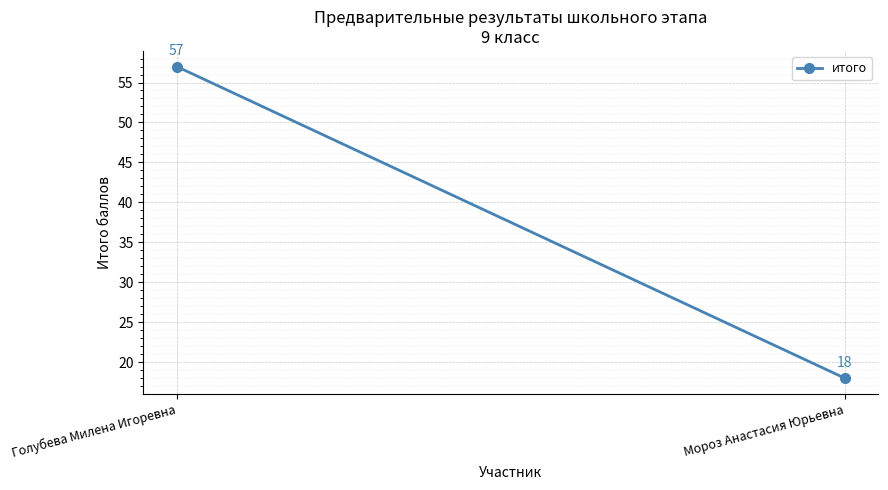

Rank the categories by value from highest to lowest.

Голубева Милена Игоревна, Мороз Анастасия Юрьевна